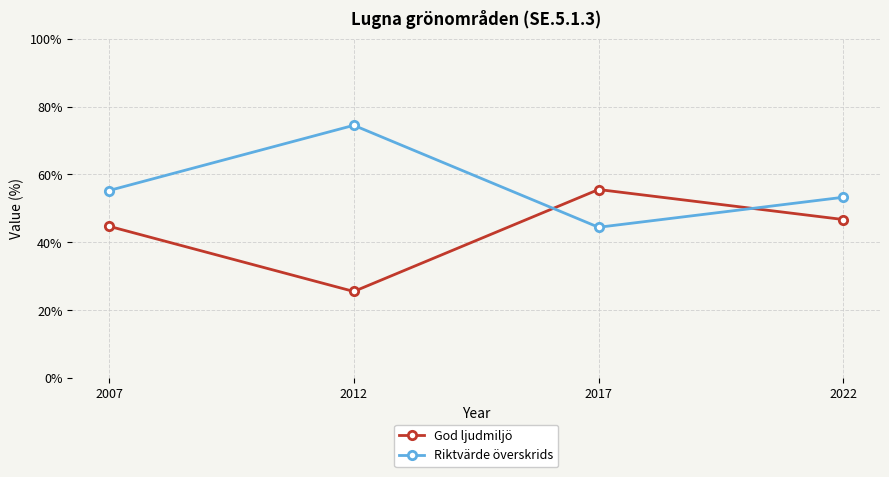

Rank the series by their maximum value, from highest to lowest.

Riktvärde överskrids, God ljudmiljö